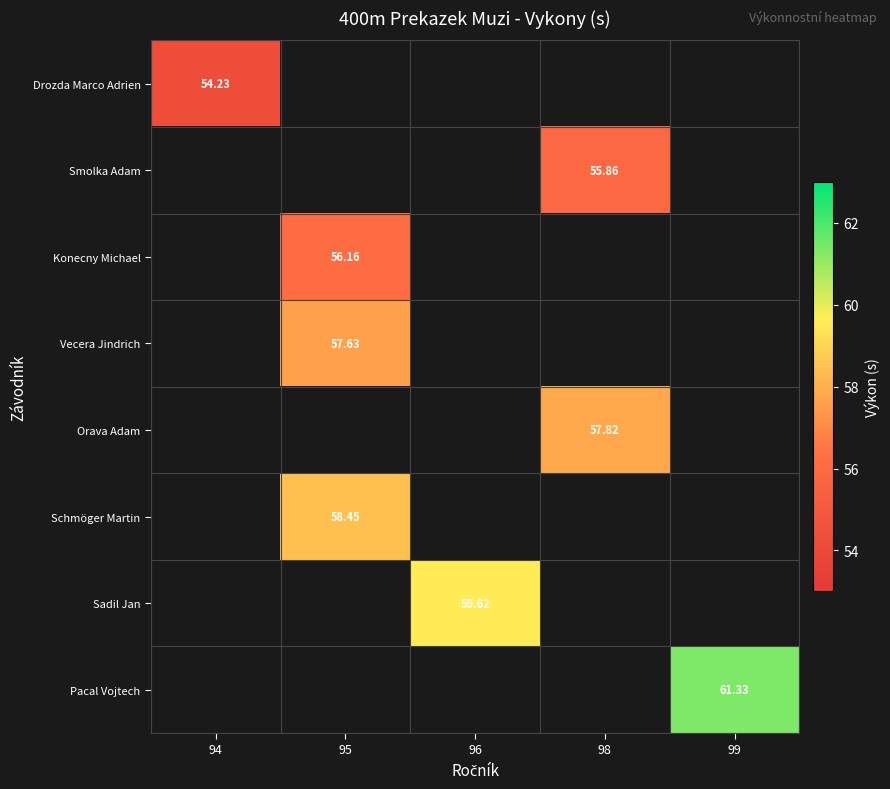

At which label does Sadil Jan first exceed 59?

96